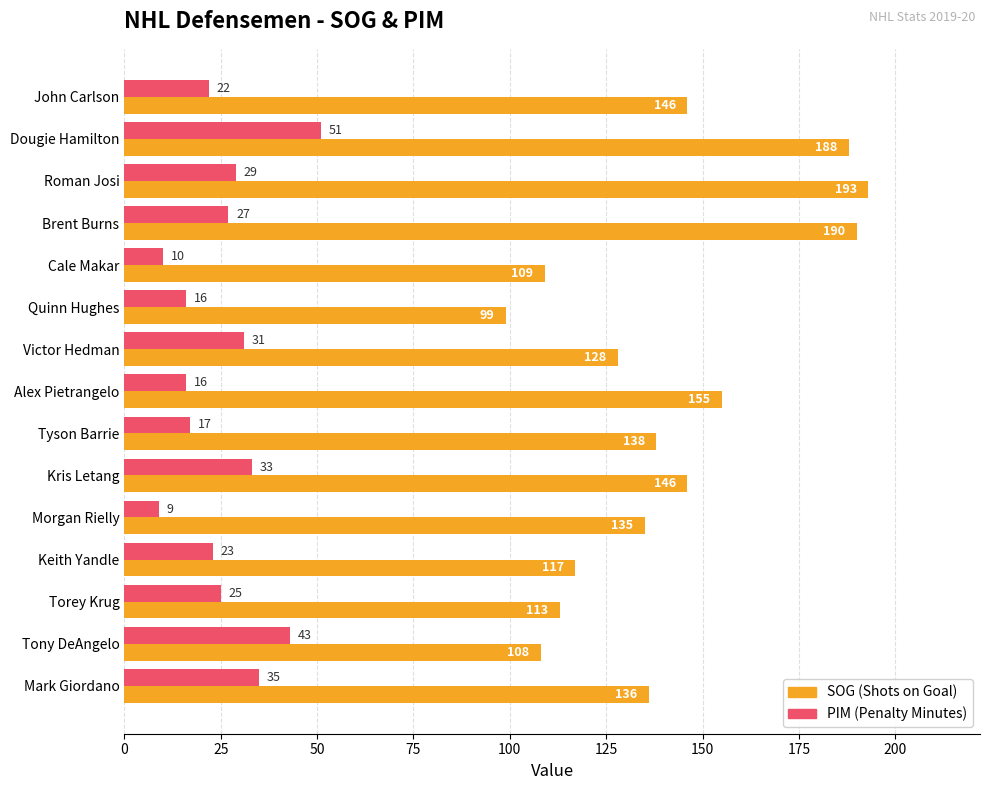

How many data points does each series have?

15